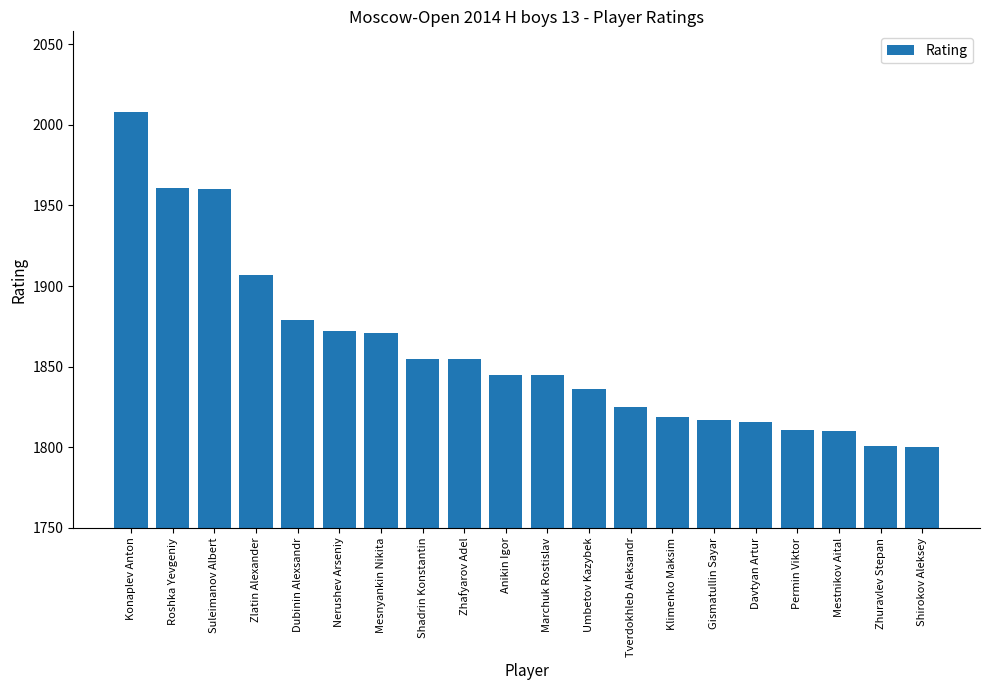

Where is the data nearest to the value 1904?

Zlatin Alexander